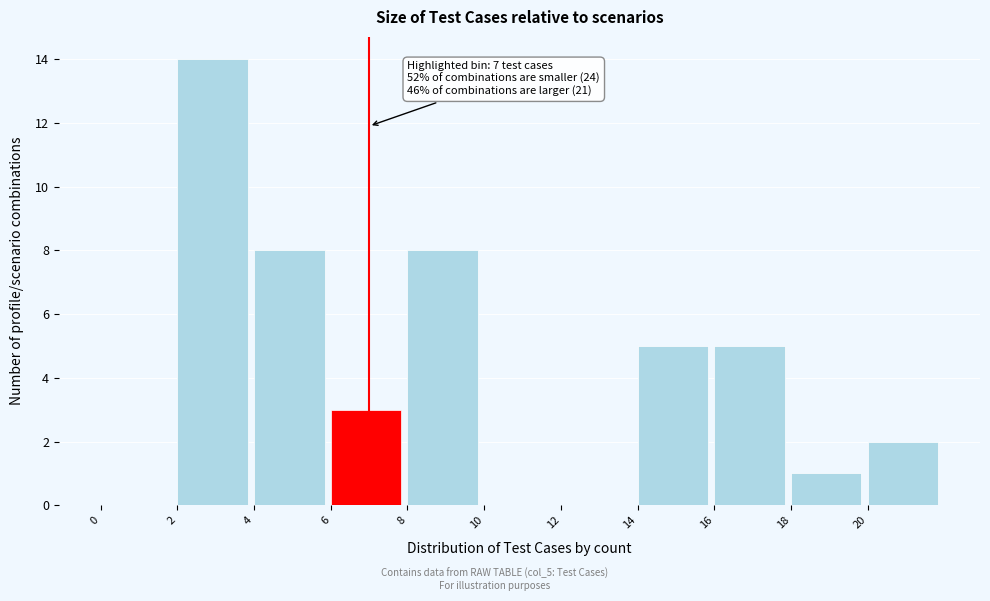

Which range on the x-axis has the tallest bar?

2 to 4